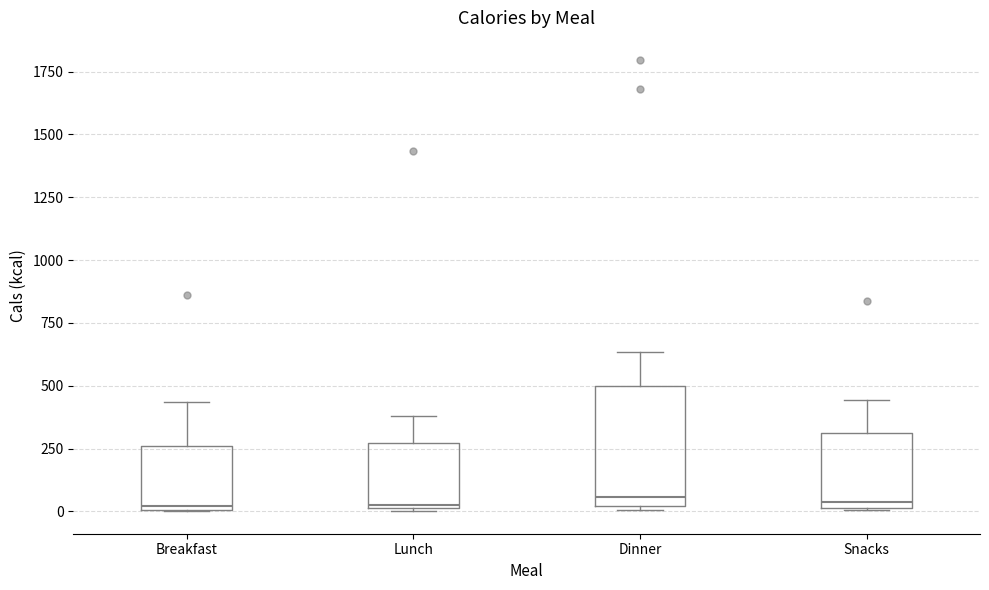

Reading left to right, transcribe this box plot: for each box, give where its median line is, the range the box spans, and where its two whiskers end, as read against the y-axis. The values are not printed on the chart, so give them approximately, as read against the axis.

Breakfast: median 0 (just above the box's lower edge), box 0 to 250, whiskers 0 to 450
Lunch: median 50, box 0 to 250, whiskers 0 to 400
Dinner: median 50, box 0 to 500, whiskers 0 (just below the box's lower edge) to 650
Snacks: median 50, box 0 to 300, whiskers 0 to 450